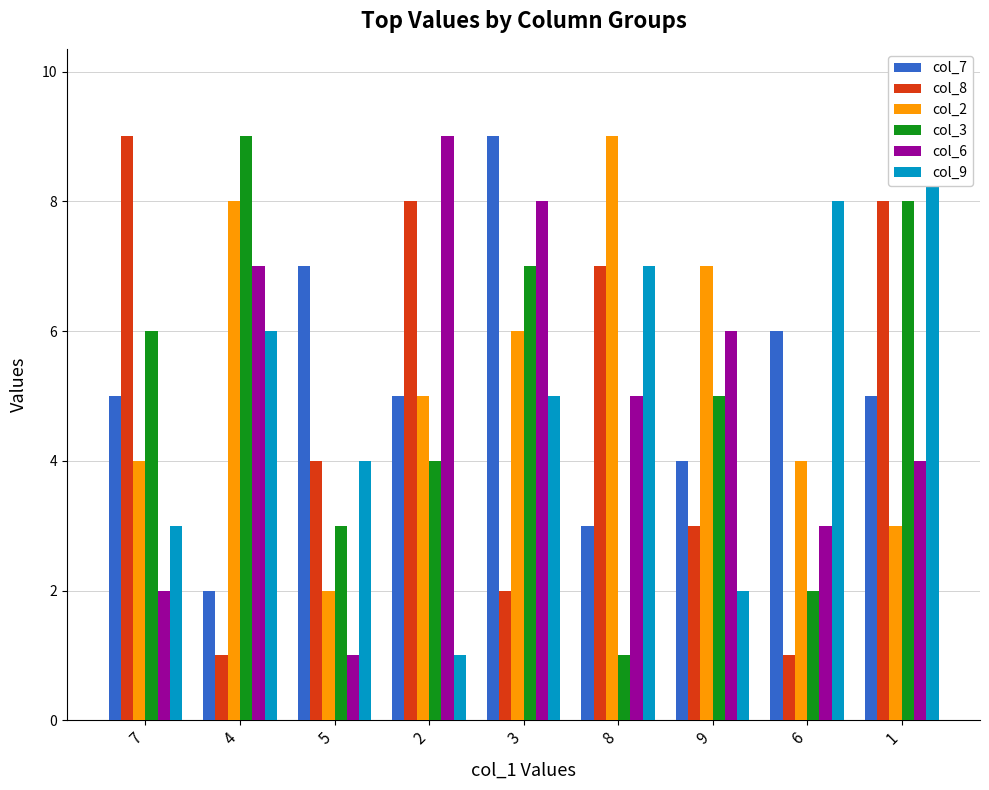

What is the sum of the col_7 values at 6 and 2?

11